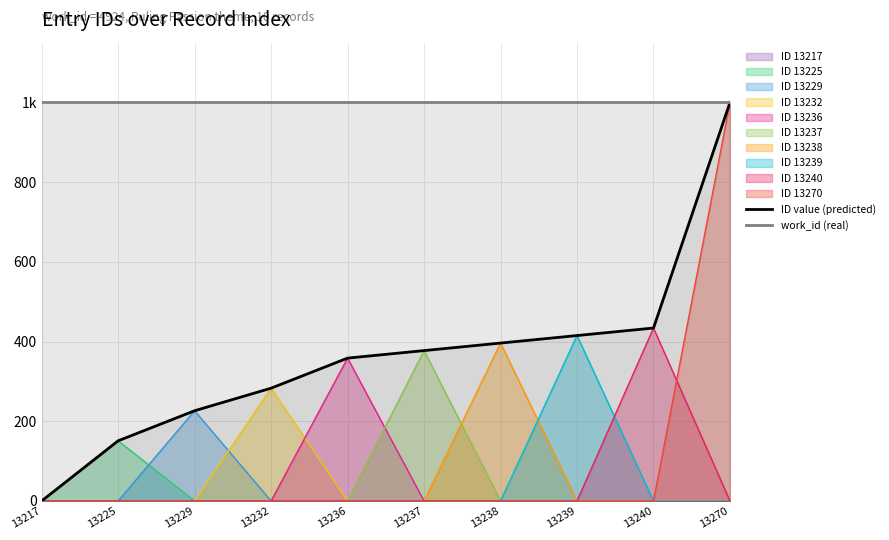

Reading left to right, what are all the values shown in this chart?

ID value (predicted): 13217=0.0	13225=150.9	13229=226.4	13232=283.0	13236=358.5	13237=377.4	13238=396.2	13239=415.1	13240=434.0	13270=1000.0
work_id (real): 13217=1000.0	13225=1000.0	13229=1000.0	13232=1000.0	13236=1000.0	13237=1000.0	13238=1000.0	13239=1000.0	13240=1000.0	13270=1000.0